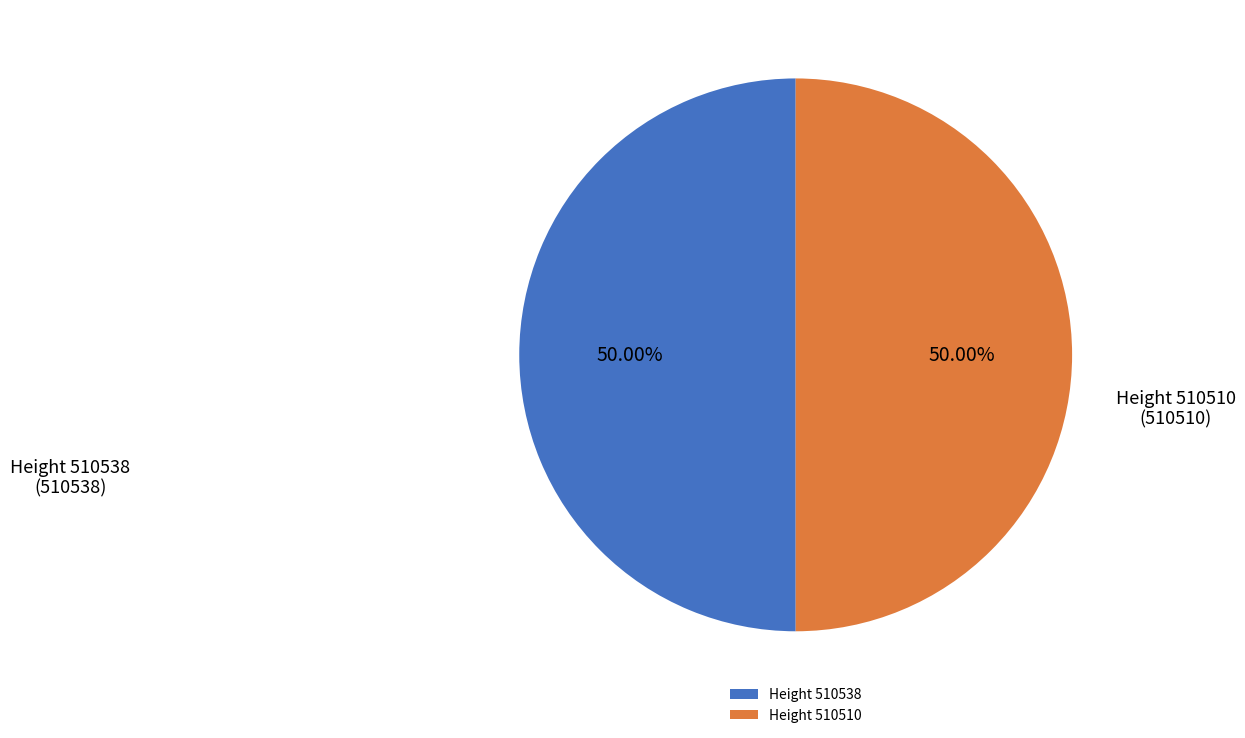

How many segments does this pie chart have?

2